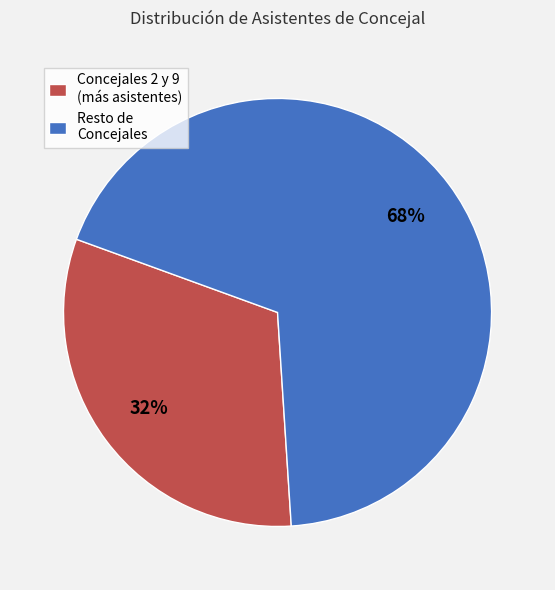

How many segments does this pie chart have?

2